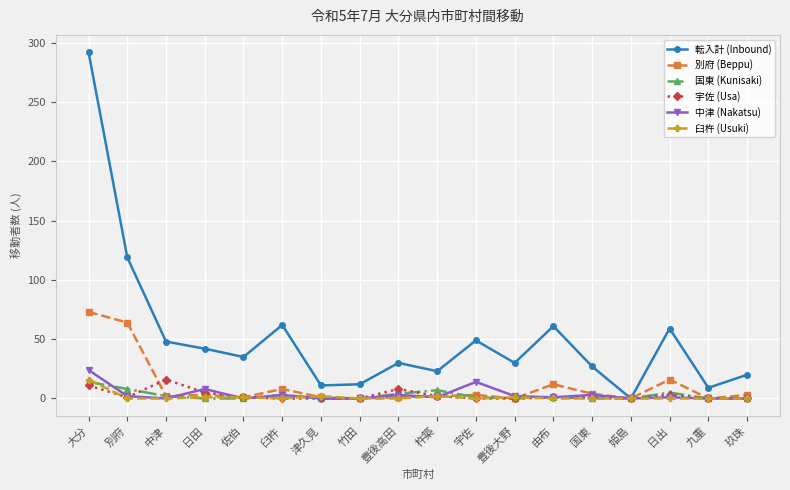

What is the label of the 18th point from the left?

玖珠